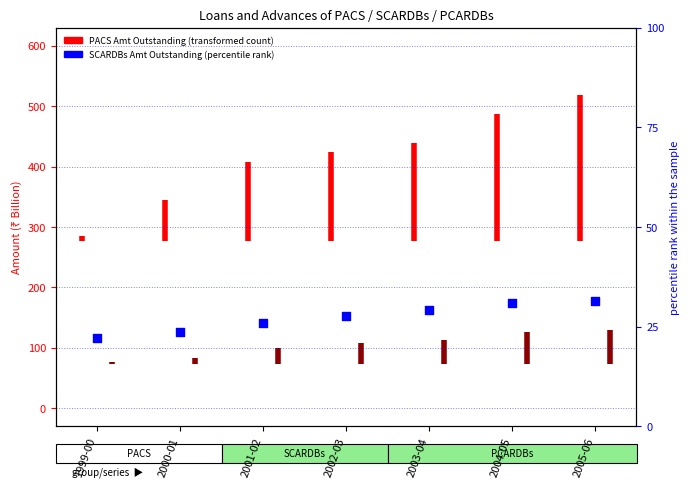

Which has a higher value, 2002-03 or 2004-05?

2004-05